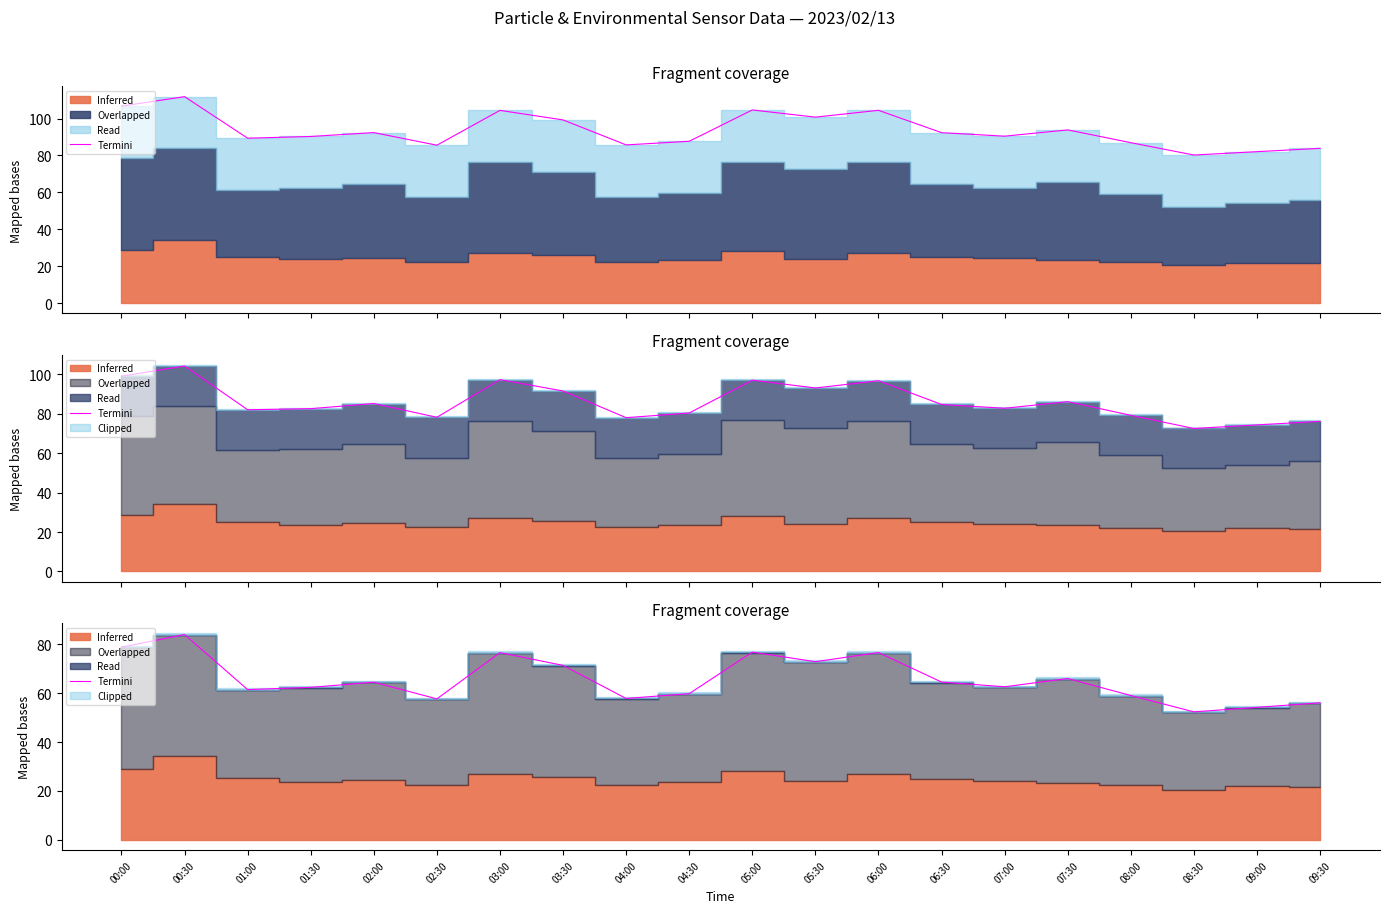

Is it true that the value at 05:00 is 35.3?

False